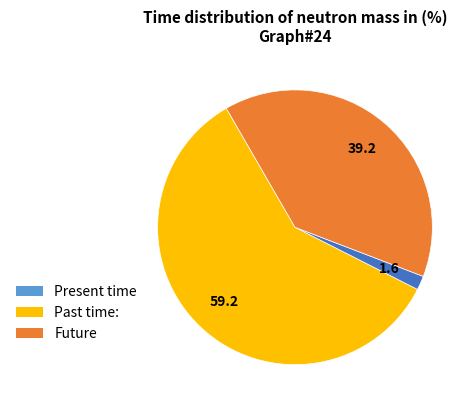

Is there a majority slice in this chart?

Yes